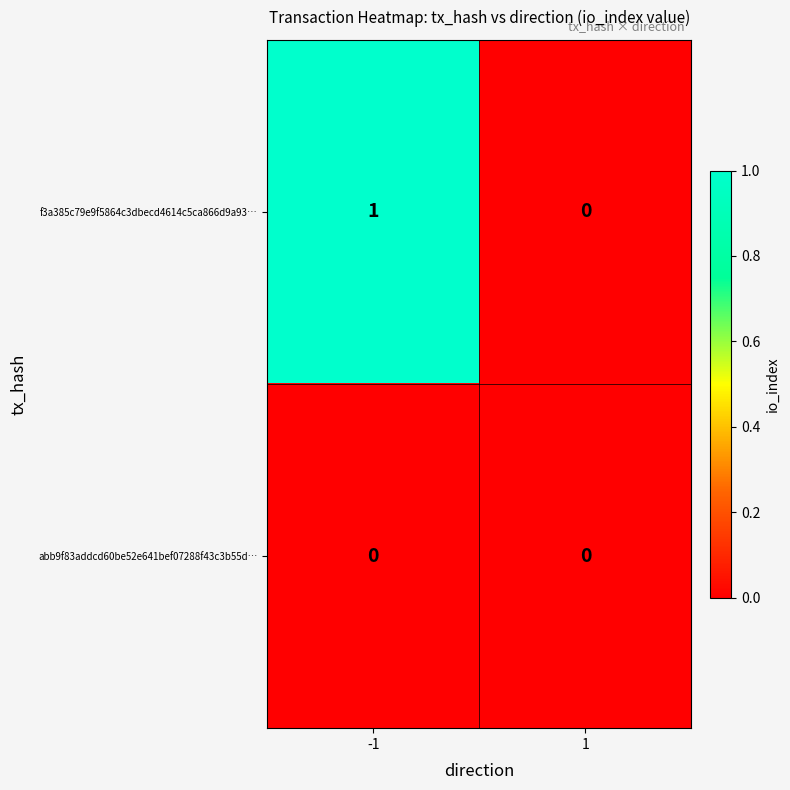

Which series has the largest total across all categories?

f3a385c79e9f5864c3dbecd4614c5ca866d9a93…